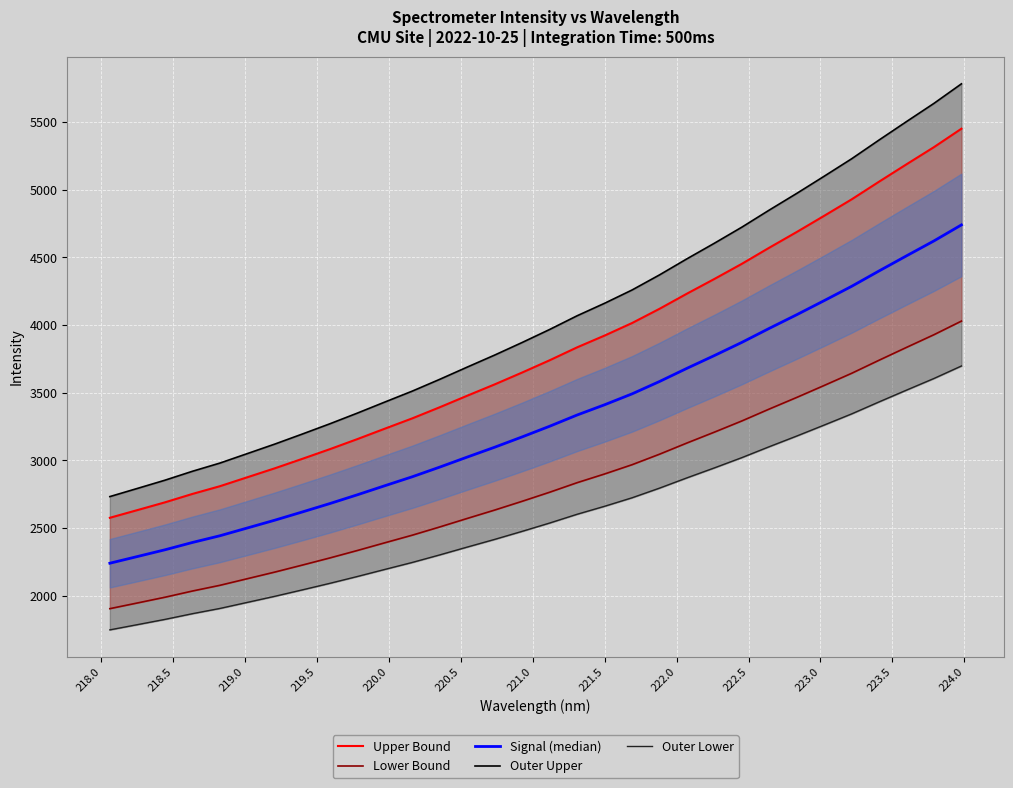

What position from the right is 221.0?

26